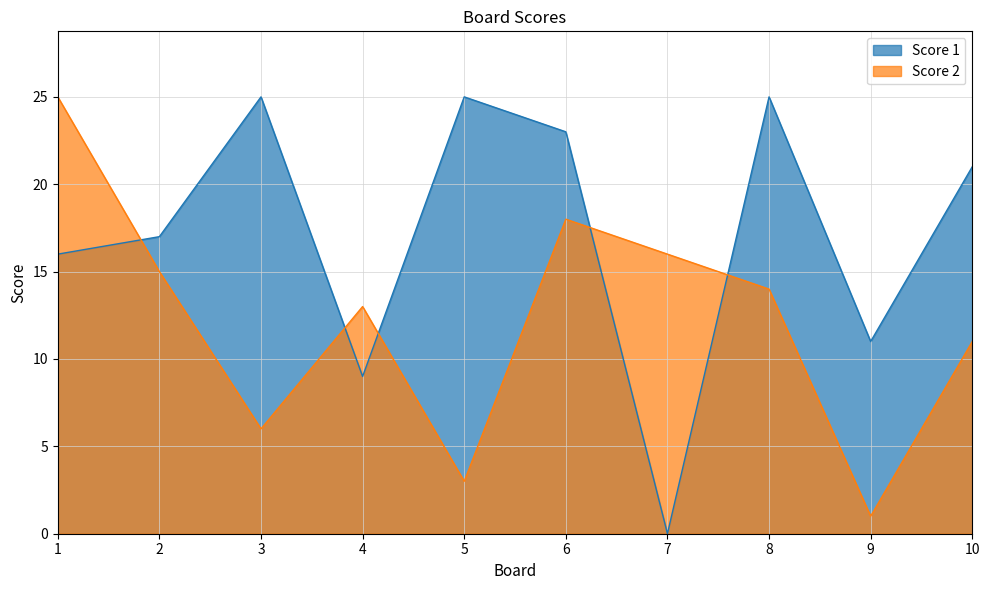

What is the difference between the highest and lowest values at 6?

5